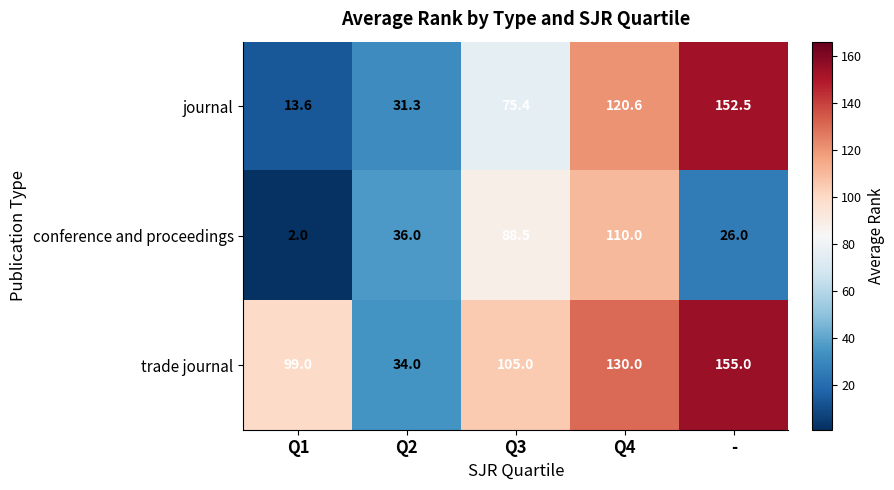

What is the sum of the conference and proceedings values at Q4 and Q1?

112.0